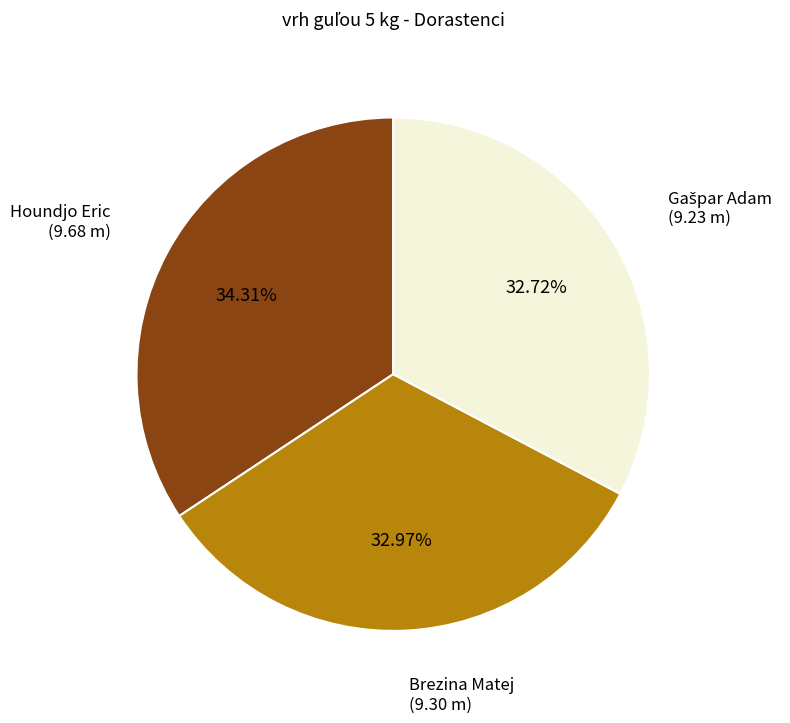

Which category has the biggest portion of the pie?

Houndjo Eric